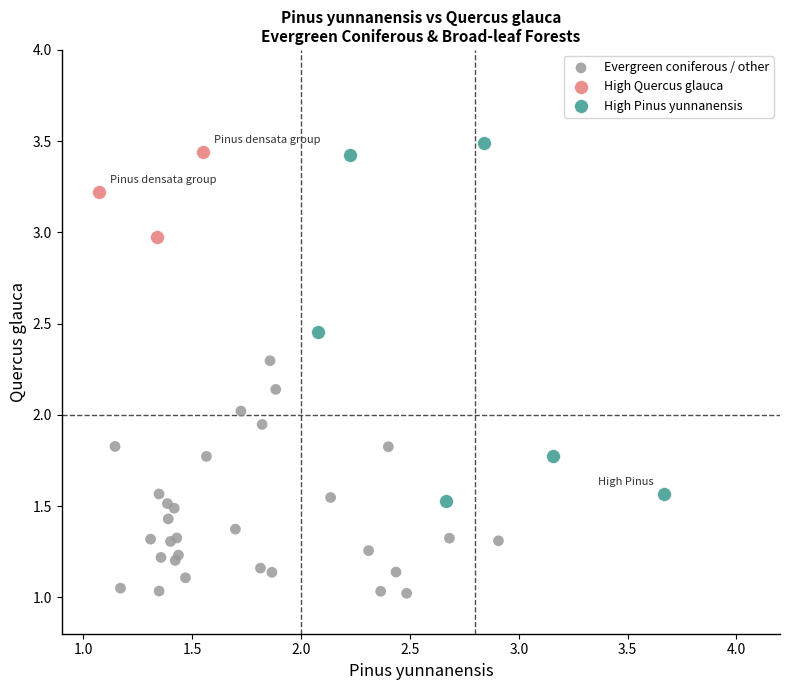

Which series reaches the minimum Y coordinate?

Evergreen coniferous / other